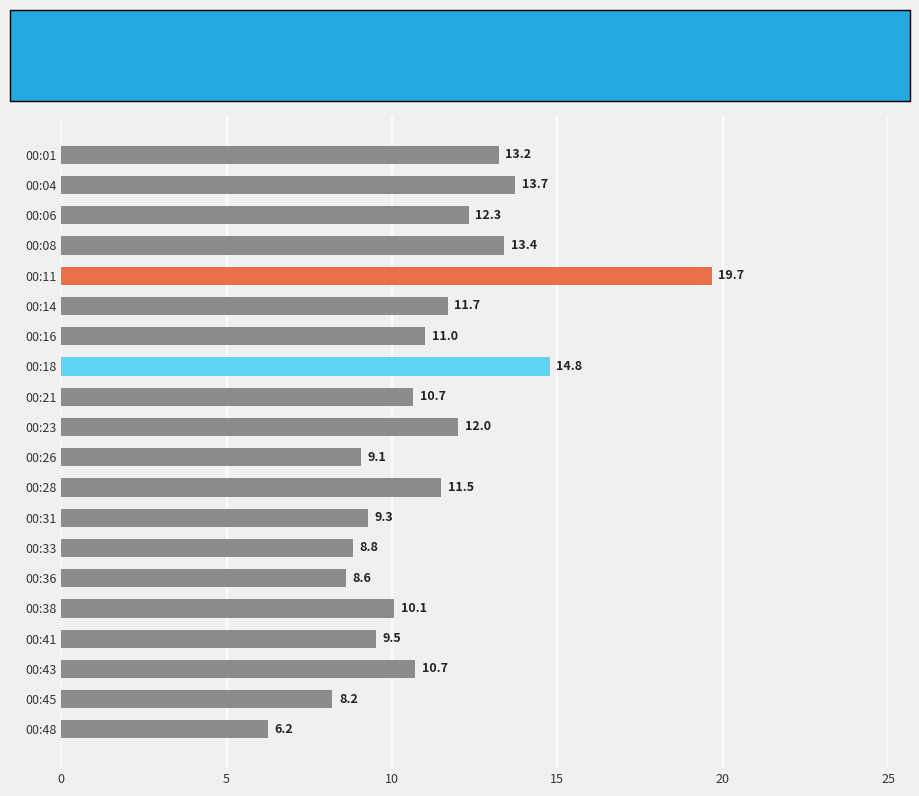

True or false: the data shows 15.7 at 00:41.

False